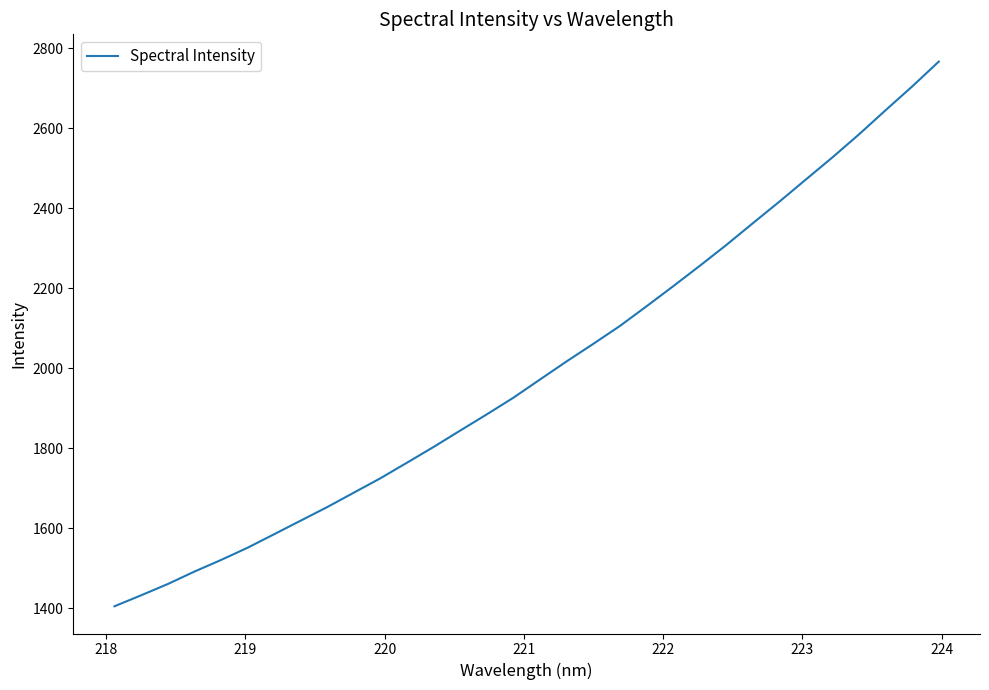

What is the greatest value displayed?

2766.9